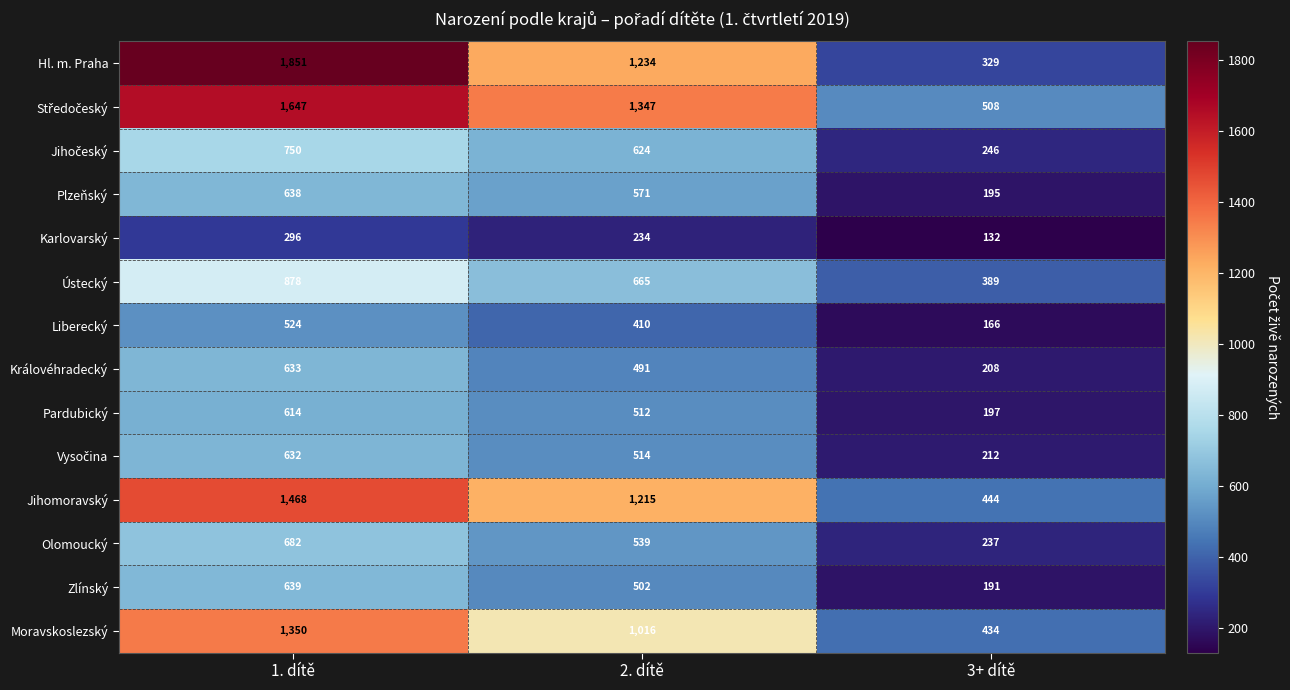

What is the approximate value of Olomoucký at 3+ dítě, to the nearest 5?

235